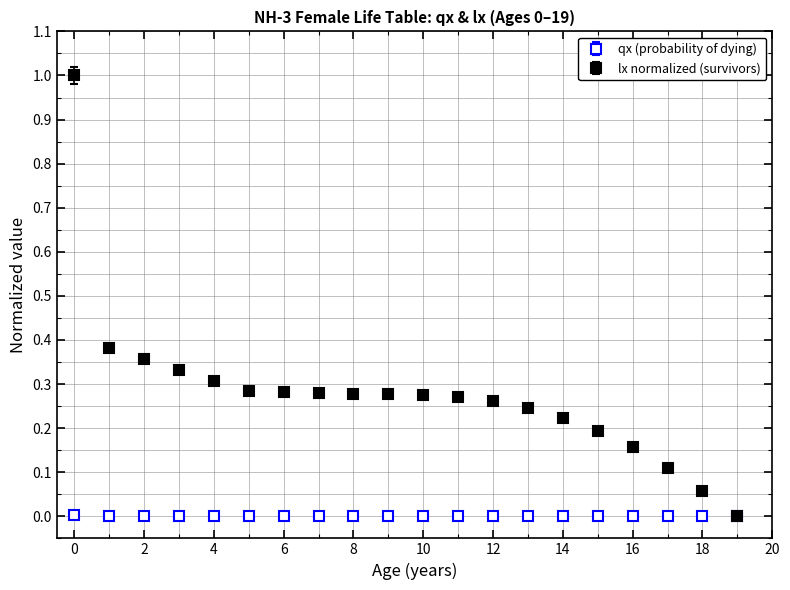

Which series has the largest total across all categories?

lx normalized (survivors)